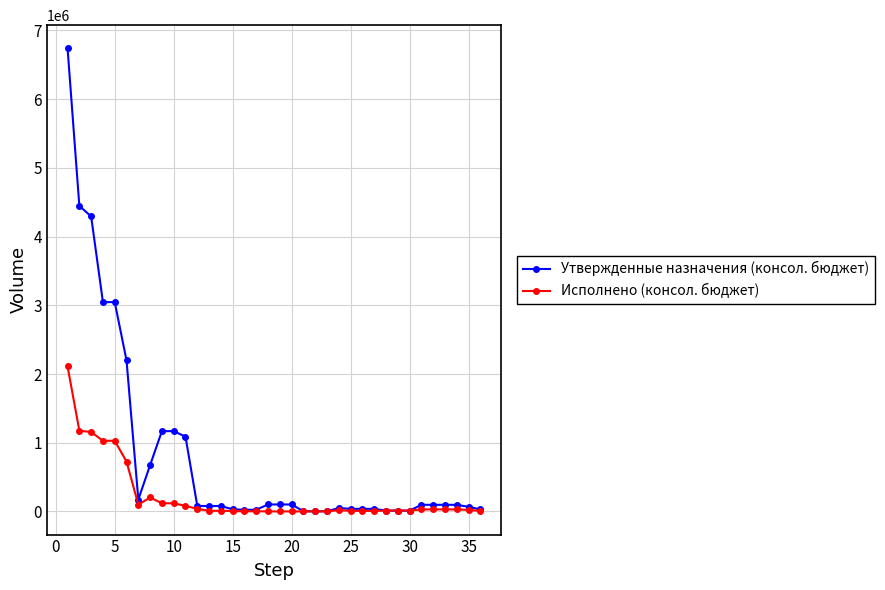

What is the value of the Утвержденные назначения (консол. бюджет) point at the 17th from the left?

24200.0